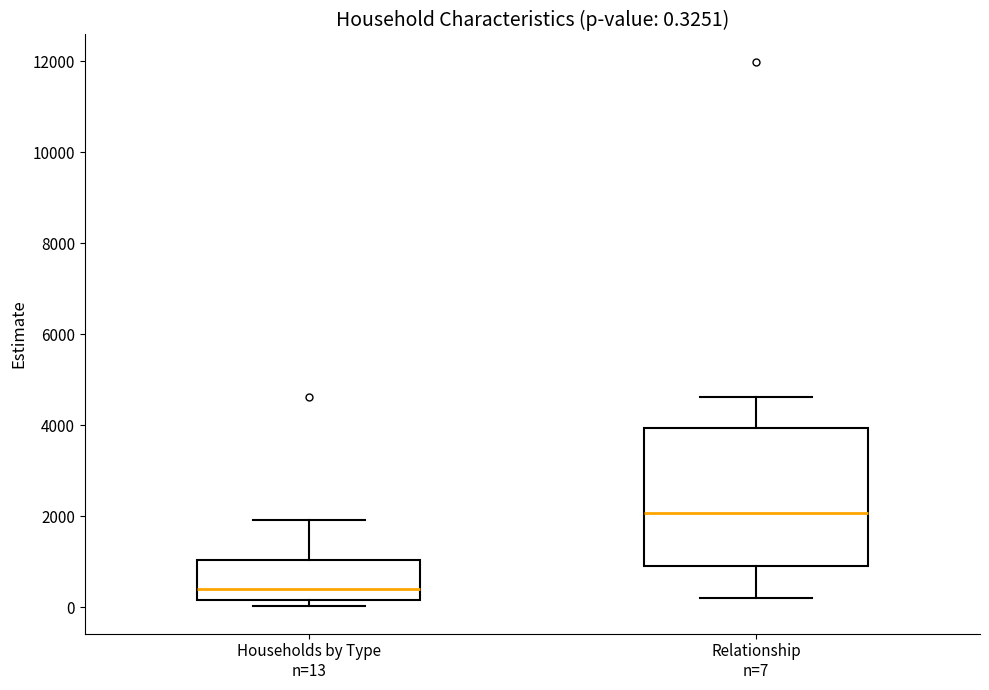

Which box is the tallest, from its lower edge to its upper edge?

Relationship n=7